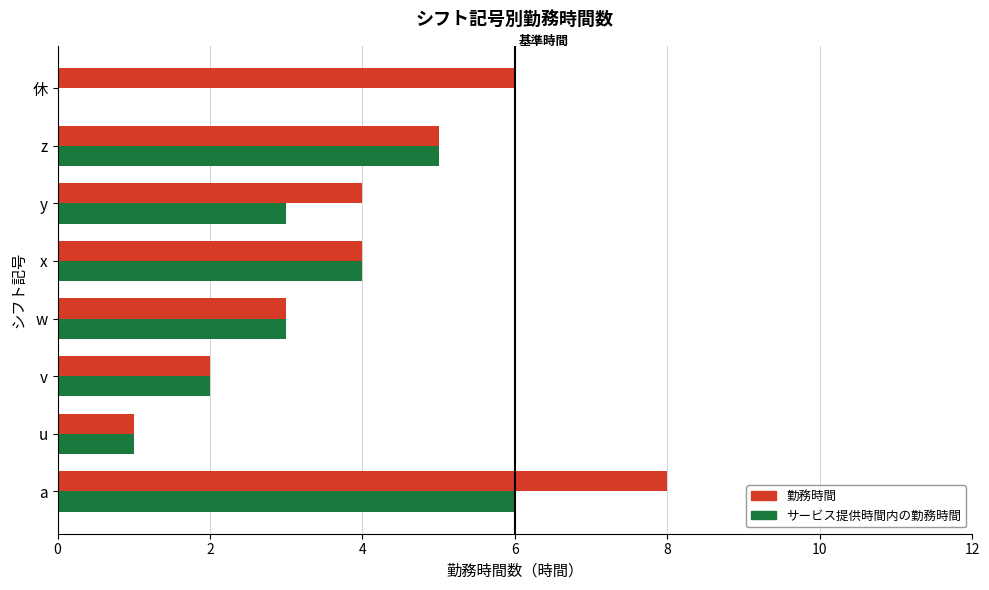

Is it true that 勤務時間 equals 8 at a?

True